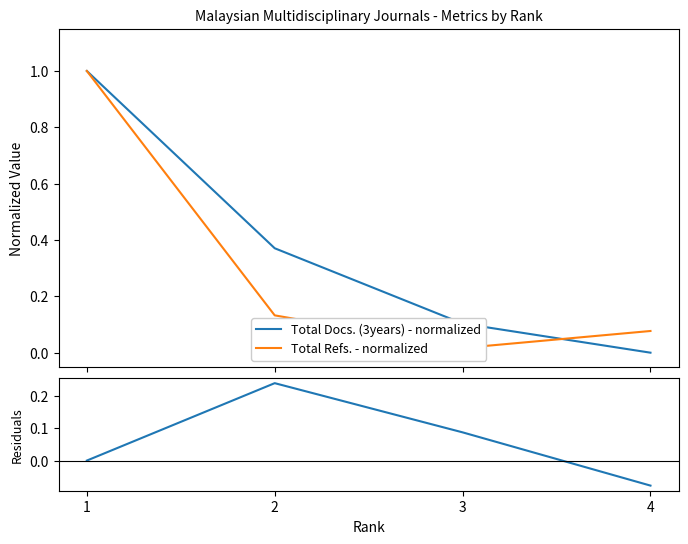

Reading left to right, list all the values displayed in this chart.

Total Docs. (3years) - normalized: 1.0	0.4	0.1	0.0
Total Refs. - normalized: 1.0	0.1	0.0	0.1
Residuals (Docs - Refs): 0.0	0.2	0.1	-0.1